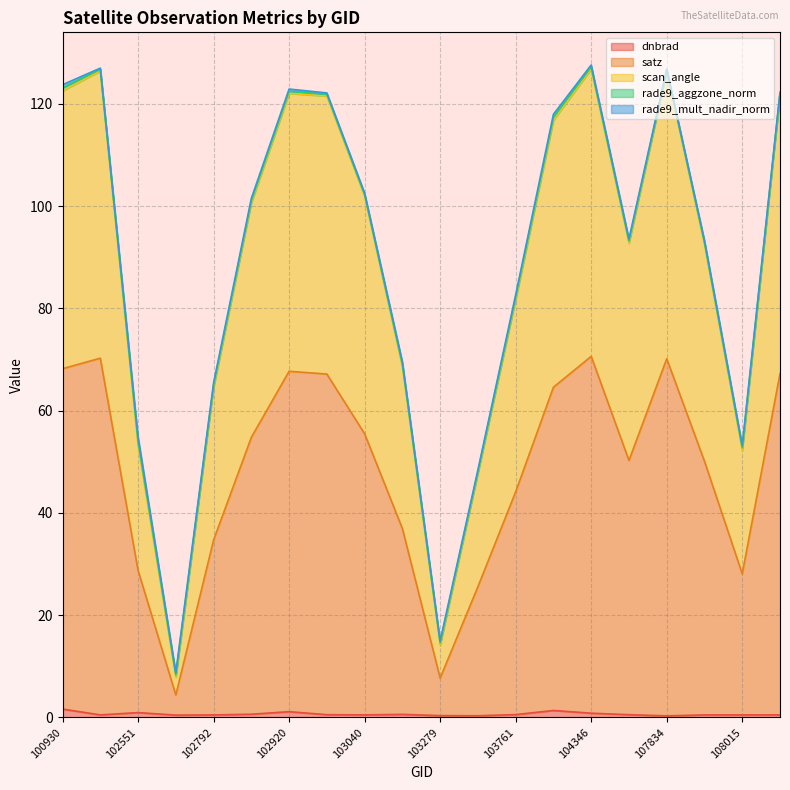

What is the lowest value of the scan_angle series?

7.9